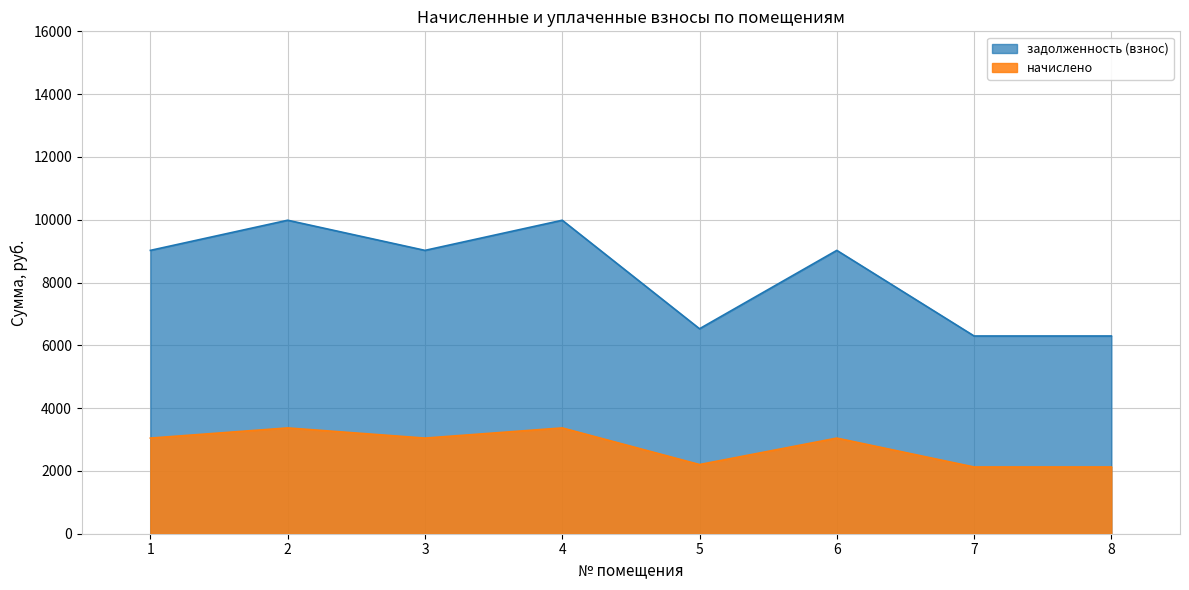

What is the greatest value displayed?

9984.0